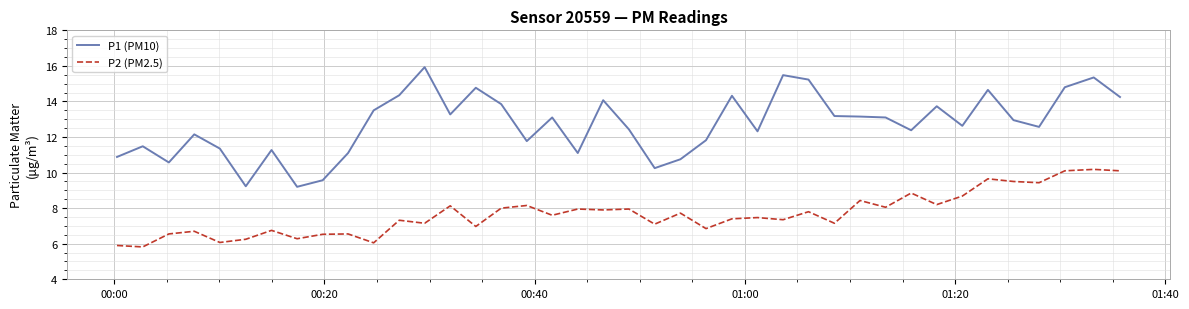

What is the maximum value shown in the chart?

15.9